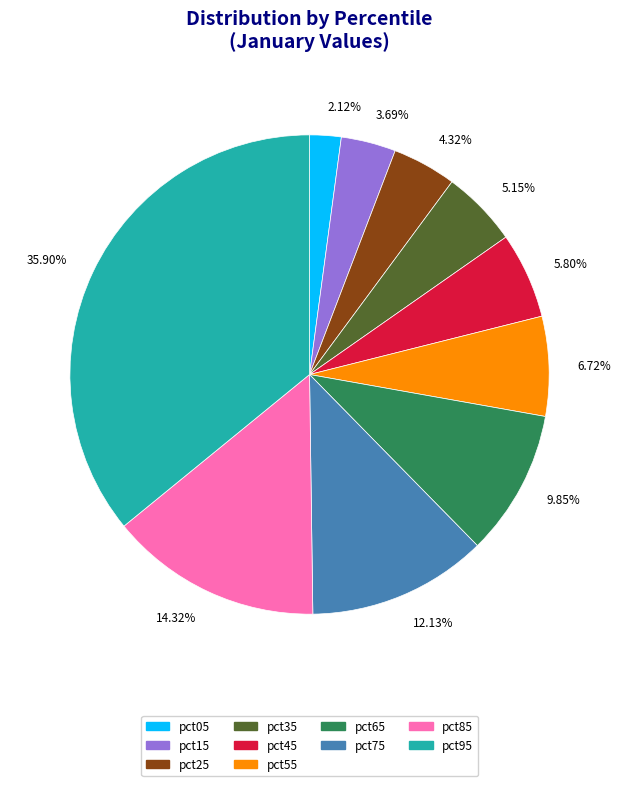

How many segments does this pie chart have?

10